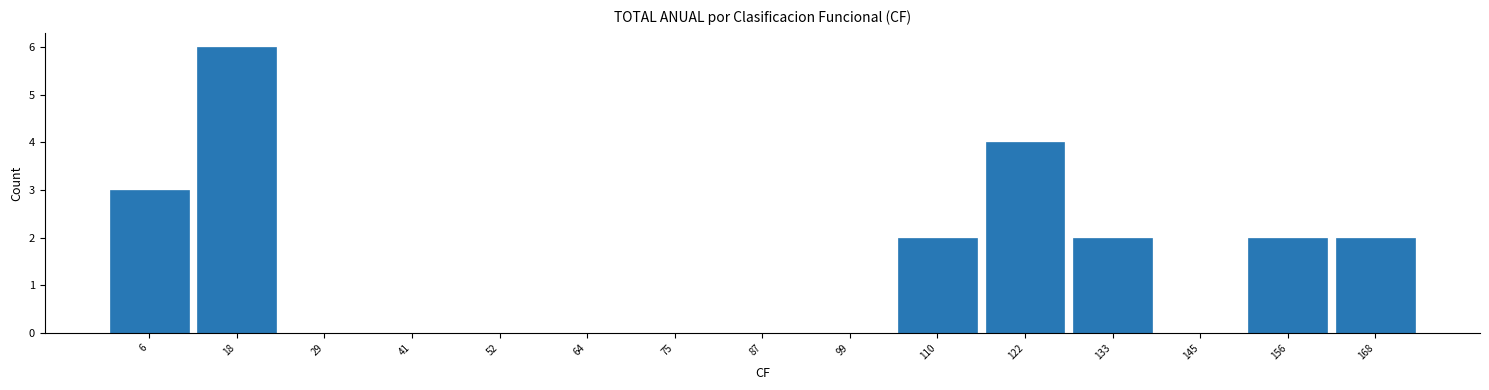

Over which range of the x-axis is the bar tallest?

12 to 24